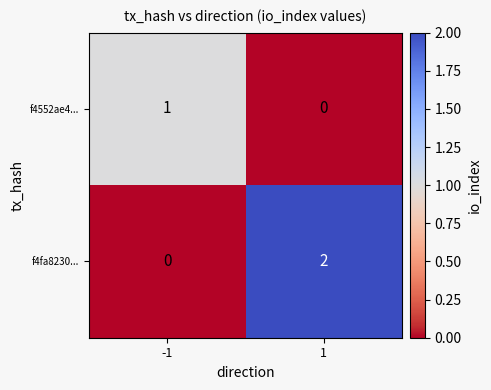

Which series has the largest total across all categories?

f4fa8230...